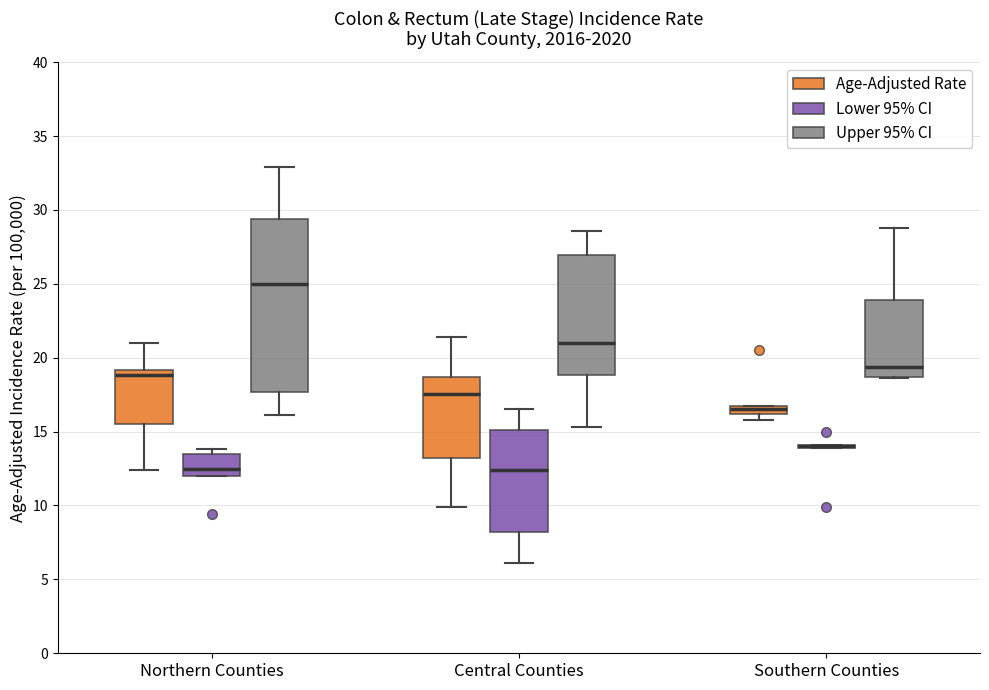

Where is the upper edge of the box for Southern Counties (Age-Adjusted Rate) on the y-axis? The values are not printed on the chart, so give them approximately, as read against the axis.

16.5